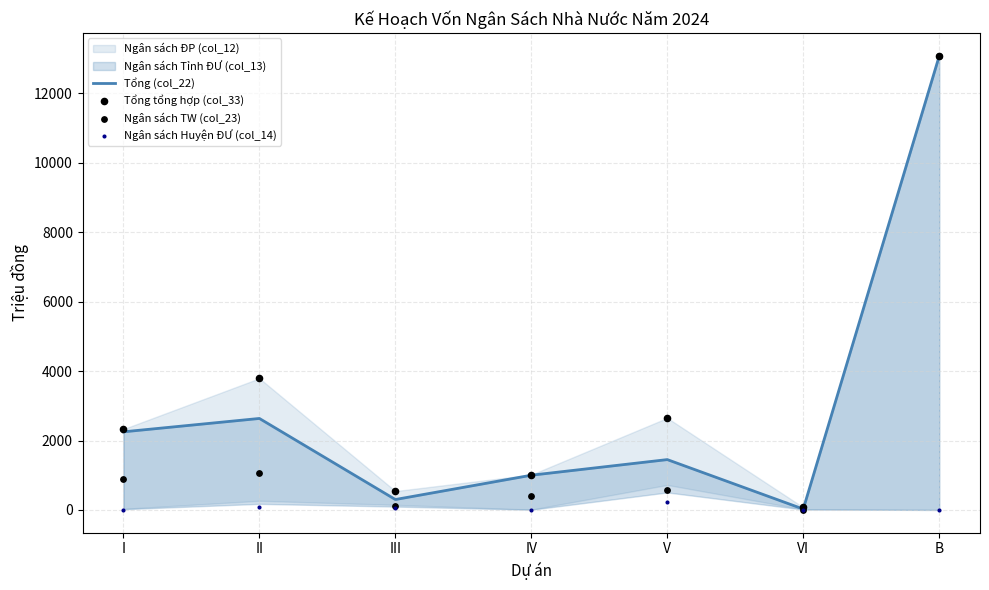

At how many categories does at least one series exceed 8237?

1